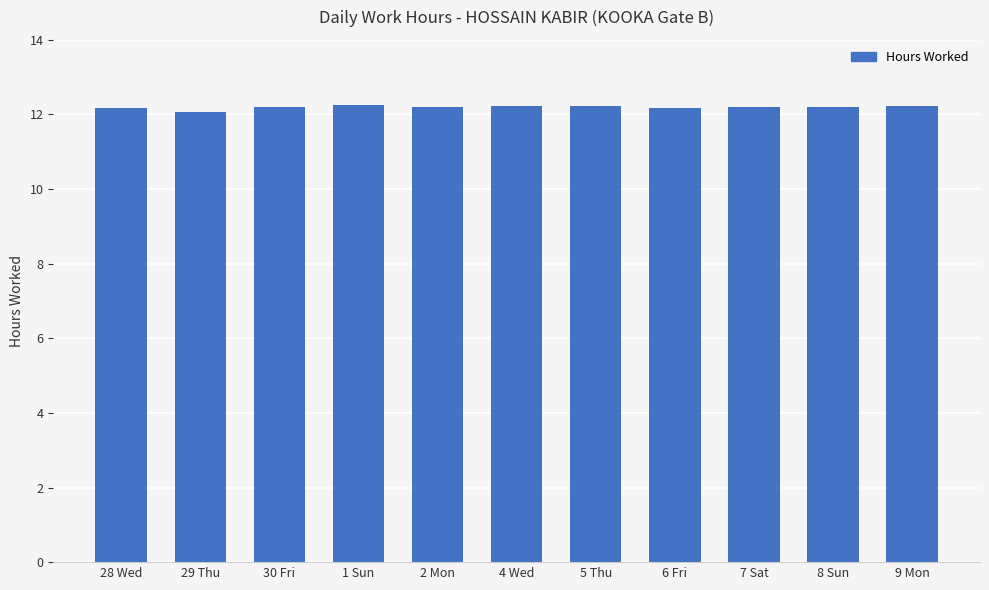

What position from the left is 8 Sun?

10